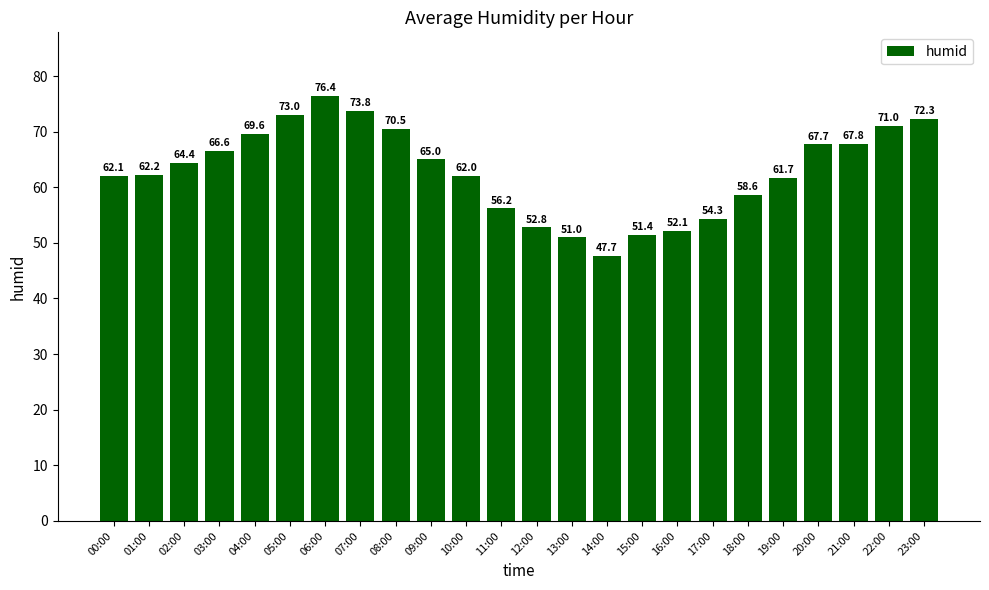

What is the average value?

62.9